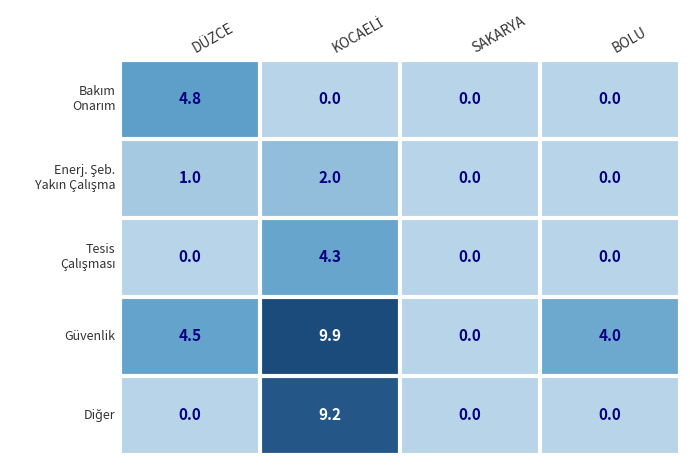

Which series has the widest spread of values?

Güvenlik